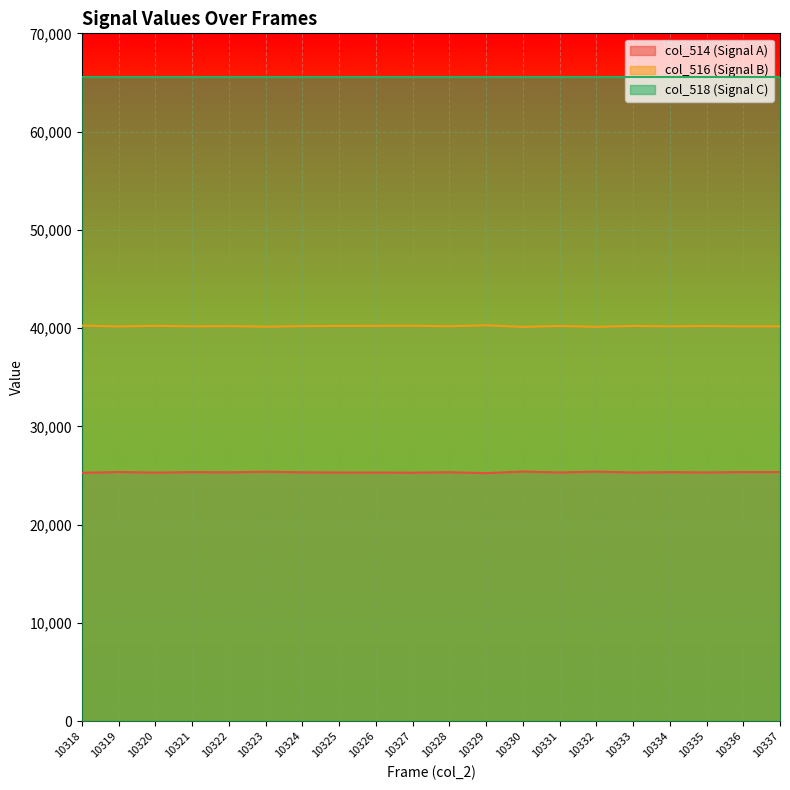

True or false: col_516 and col_514 cross at least once.

False